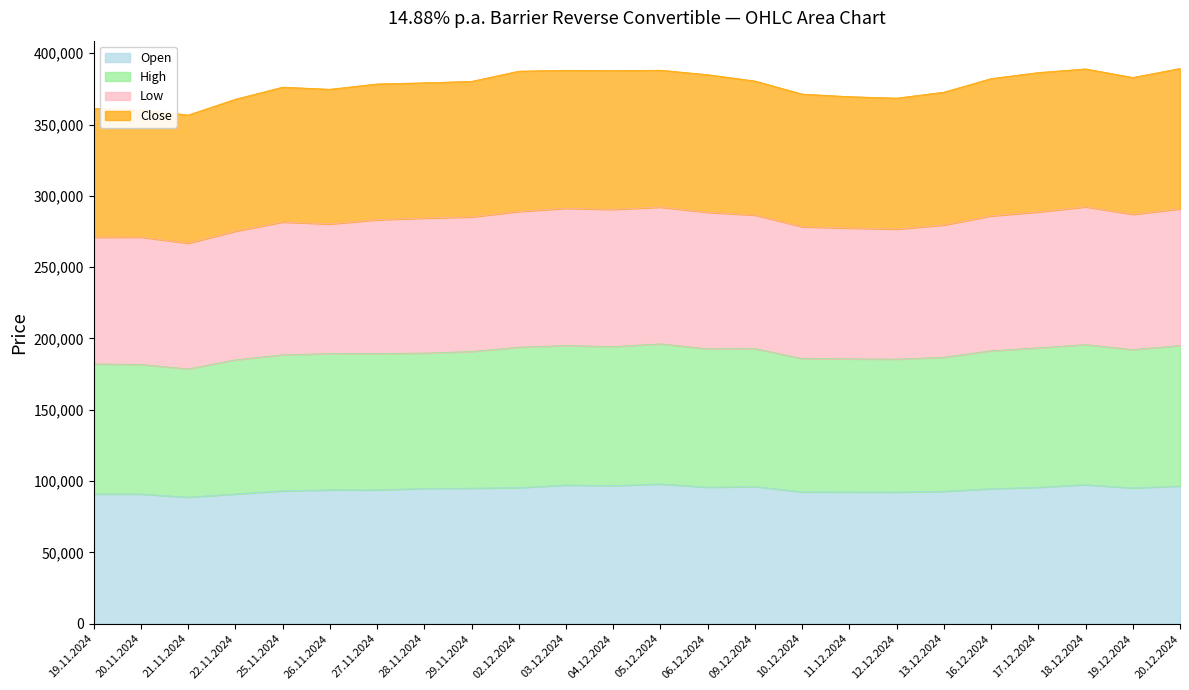

What is the maximum value for Open?

97940